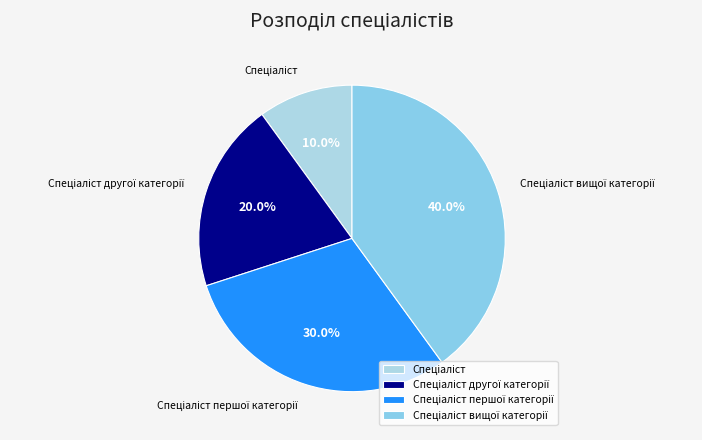

Does any single category account for the majority?

No